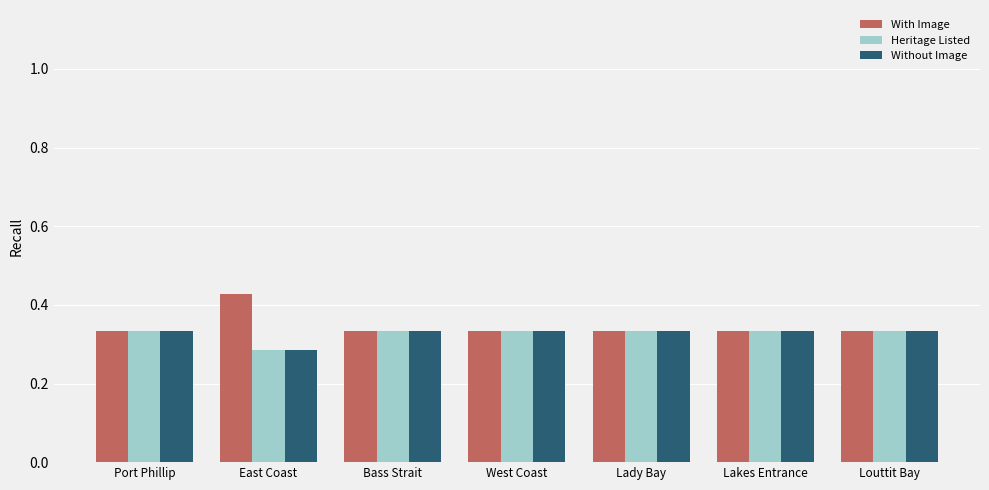

Are the bars grouped side by side (vs. stacked)?

Yes